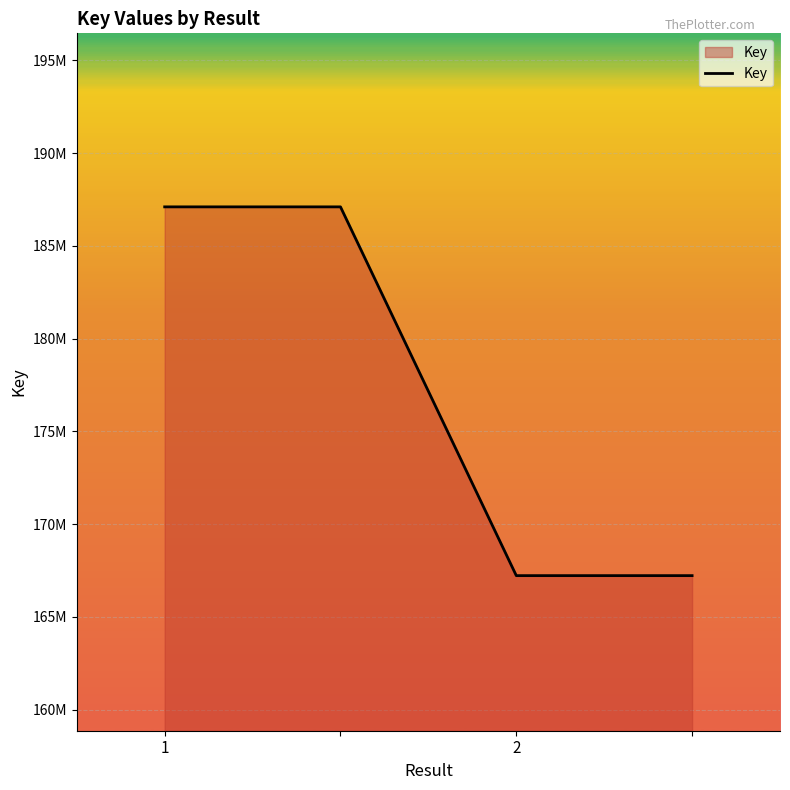

At which category does the chart reach its peak across all series?

1